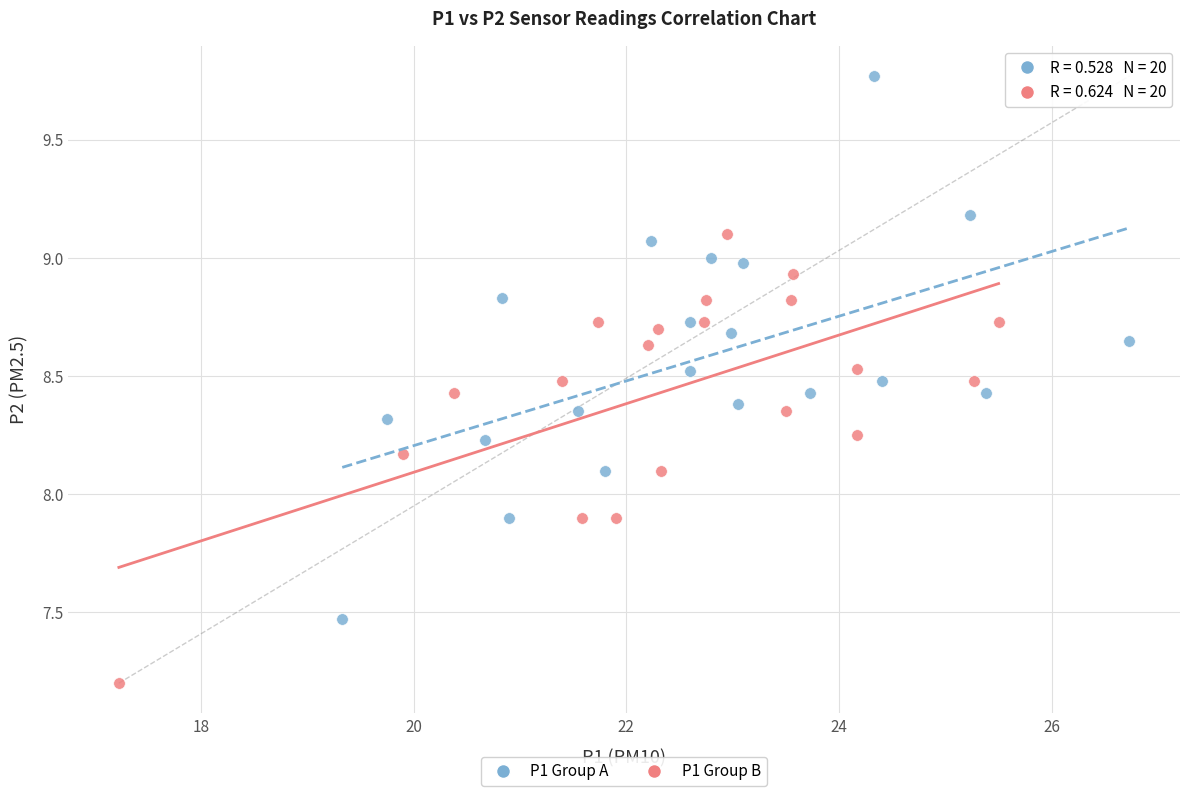

Which series reaches the maximum Y coordinate?

P1 Group A